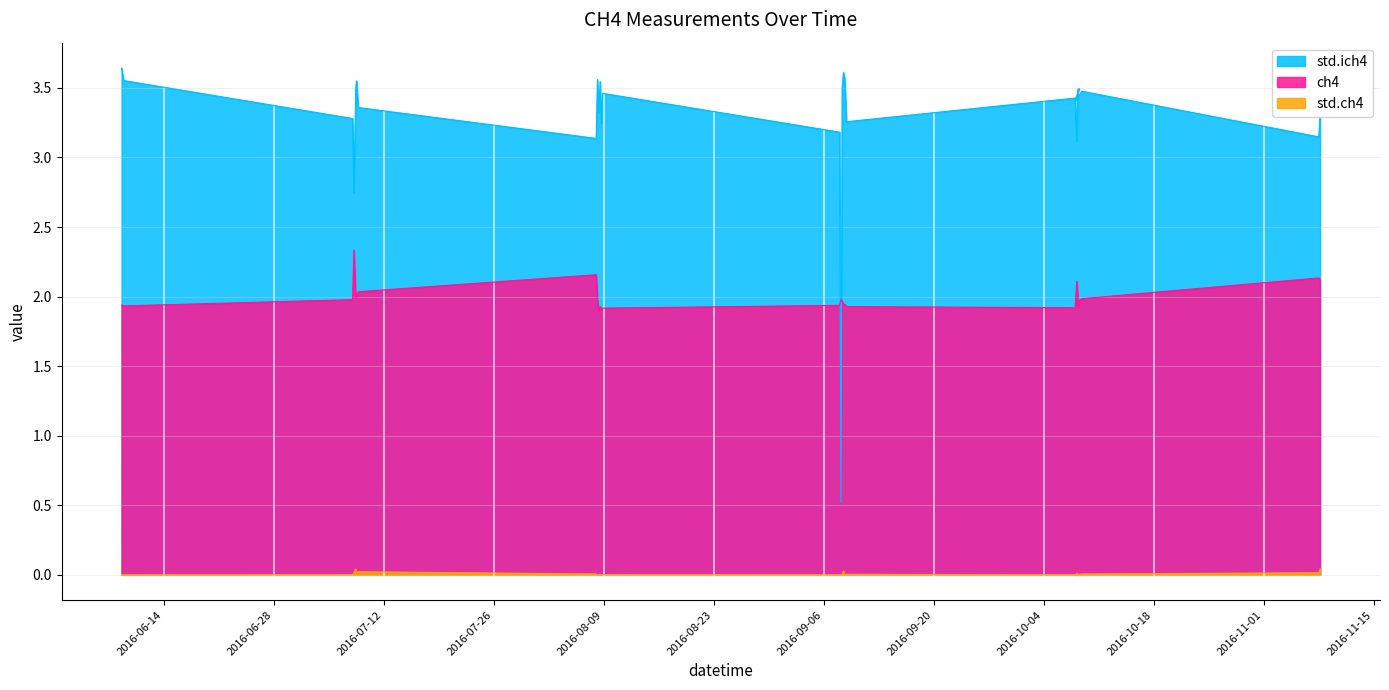

What is the approximate value of ch4 at 2016-10-08T20:34:27?

2.0